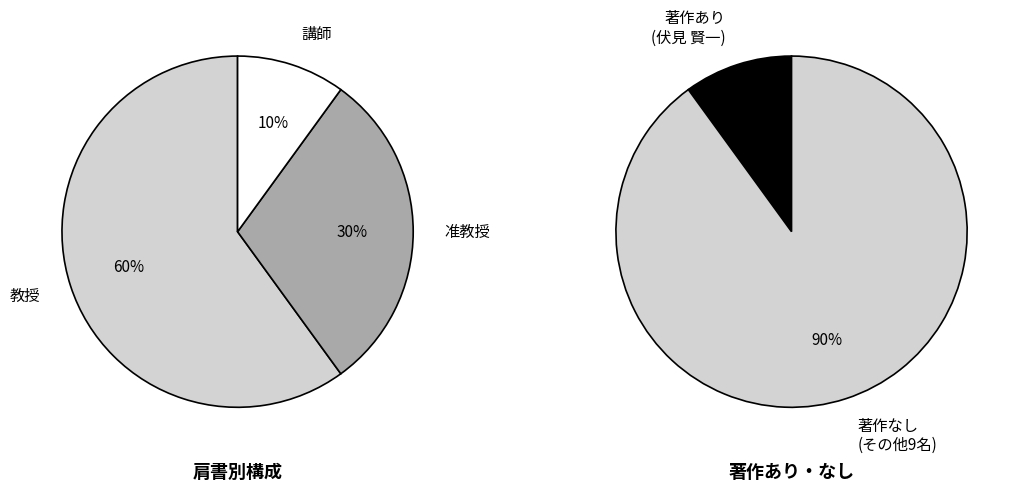

Is there any slice that represents more than half of the pie?

Yes